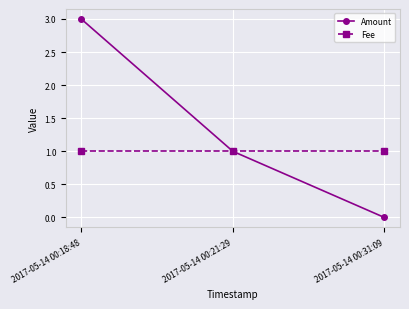

Reading left to right, list all the values displayed in this chart.

Amount: 2017-05-14 00:18:48=3	2017-05-14 00:21:29=1	2017-05-14 00:31:09=0
Fee: 2017-05-14 00:18:48=1	2017-05-14 00:21:29=1	2017-05-14 00:31:09=1